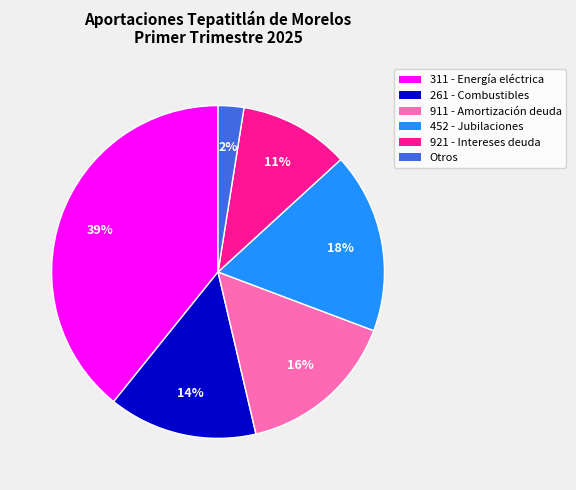

Which category has the smallest portion of the pie?

Otros